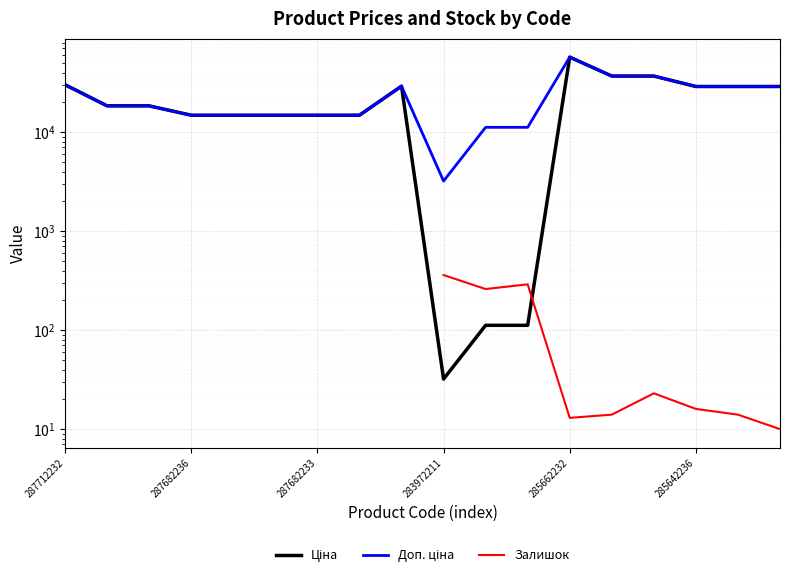

Read the Доп. ціна value at 283972211.

3205.0